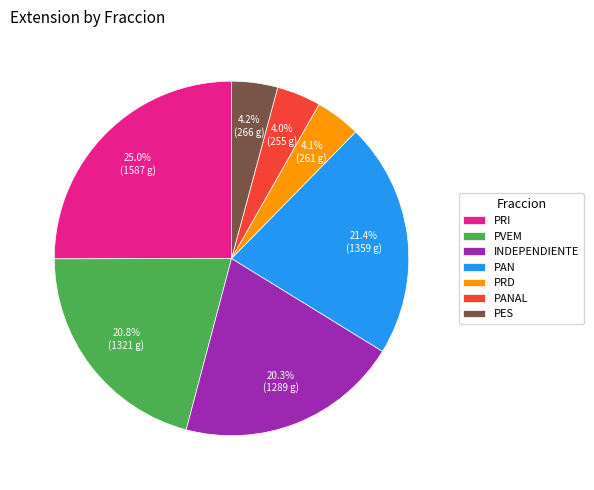

To the nearest percent, what is the difference between the largest and smallest slice percentages?

21%